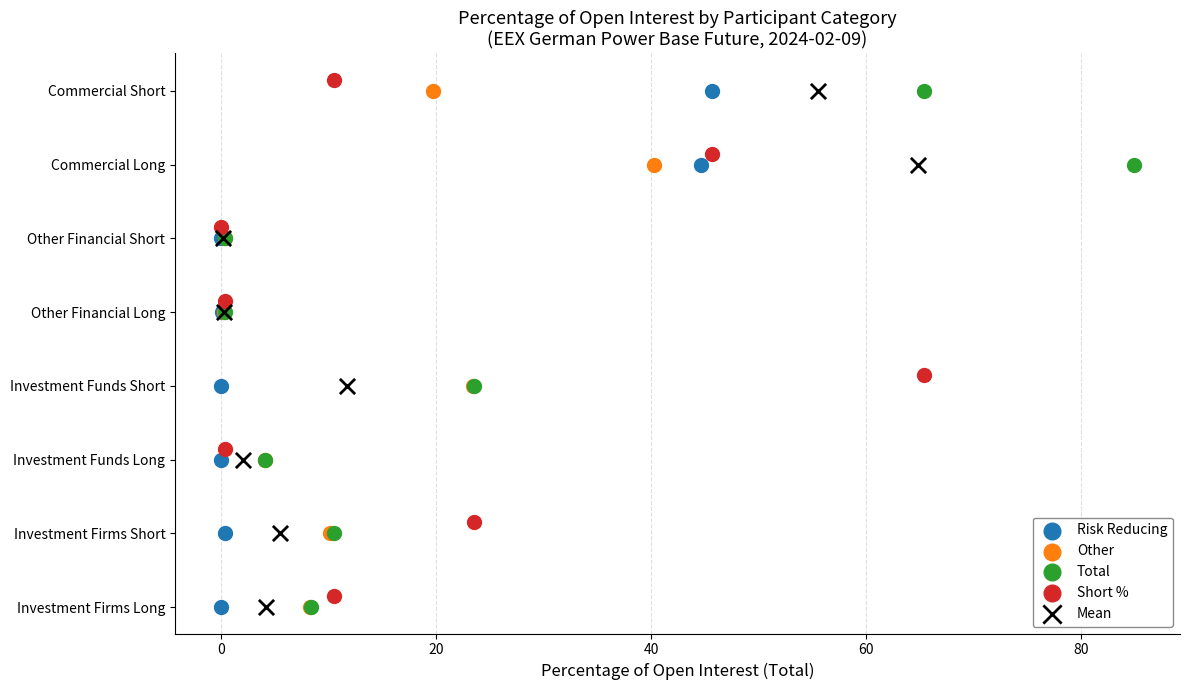

What are all the series names shown in the legend?

Risk Reducing, Other, Total, Short %, Mean